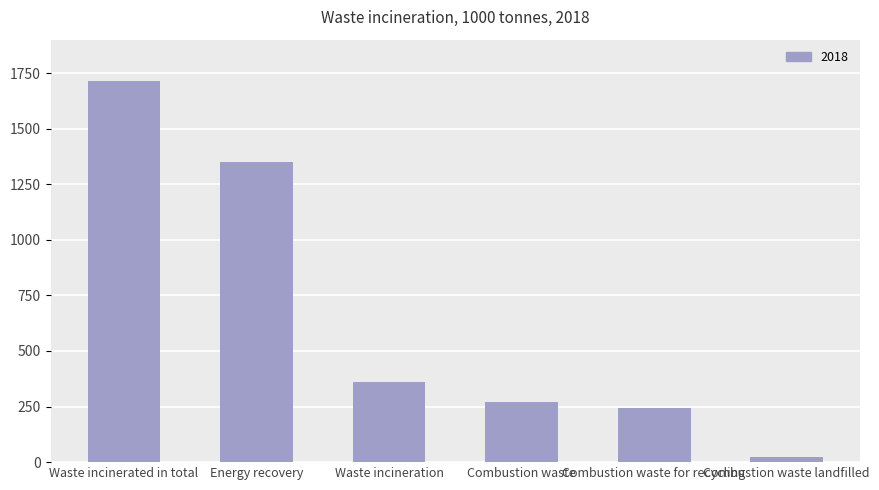

What is the average value?

660